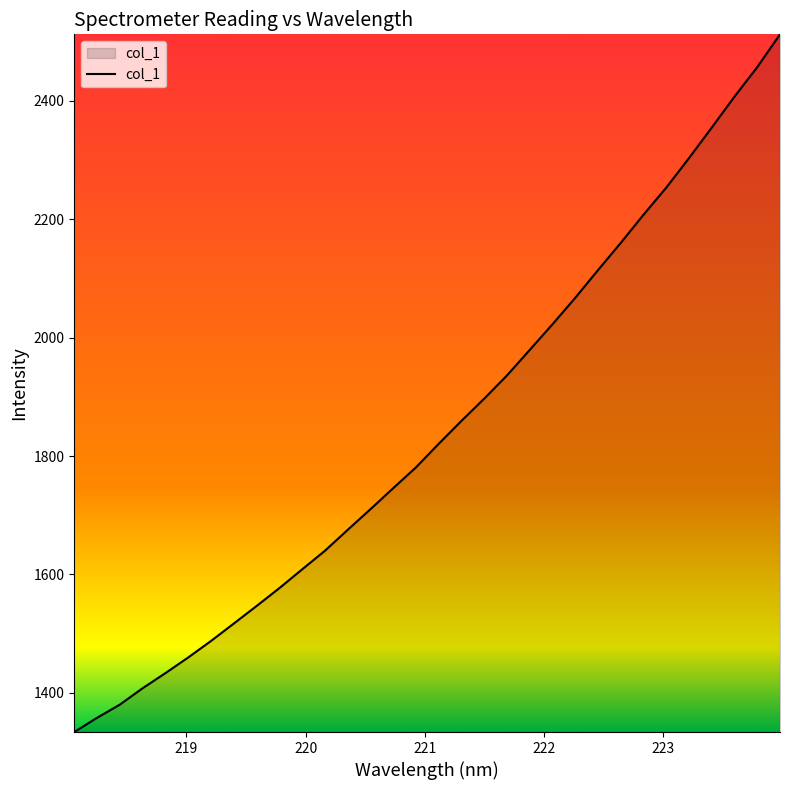

What is the difference between the maximum and minimum values?

1178.8